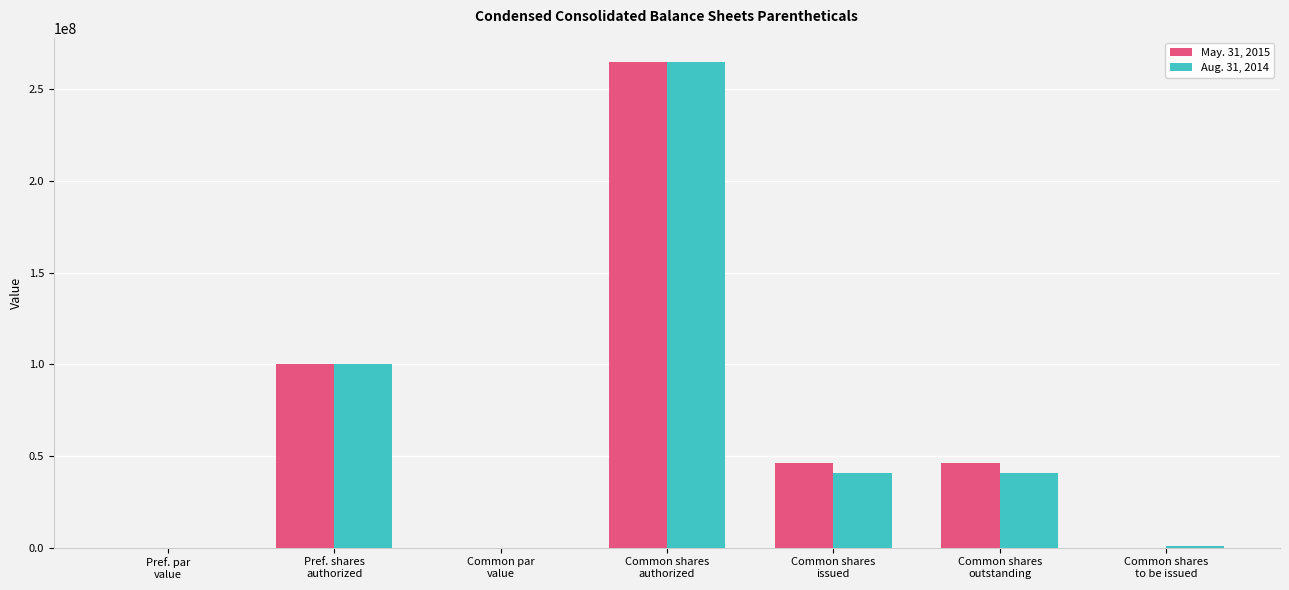

What is the maximum value for May. 31, 2015?

265000000.0